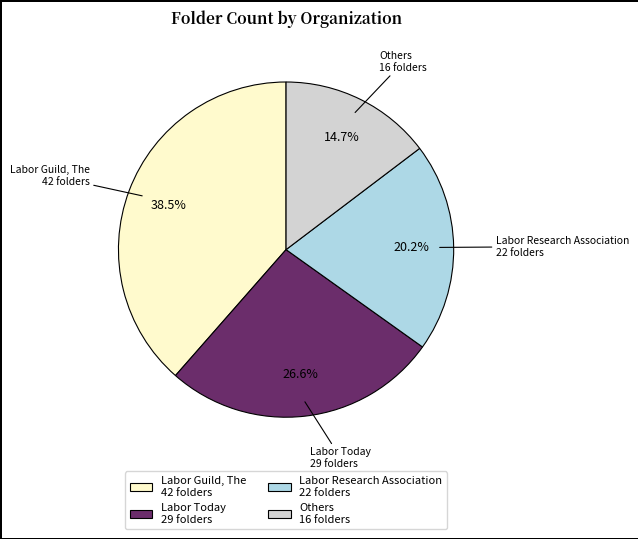

How many segments does this pie chart have?

4